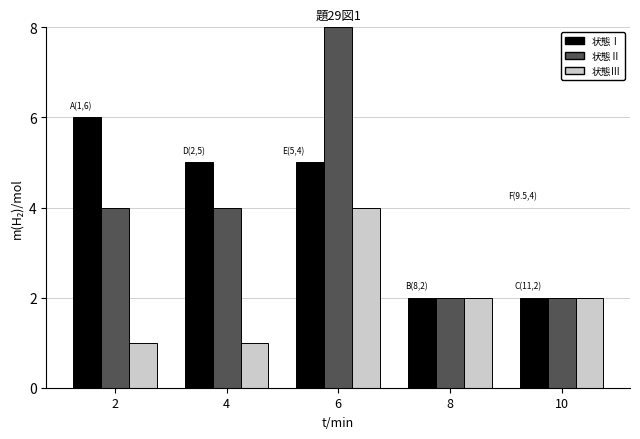

At which category is the sum across all series the highest?

6